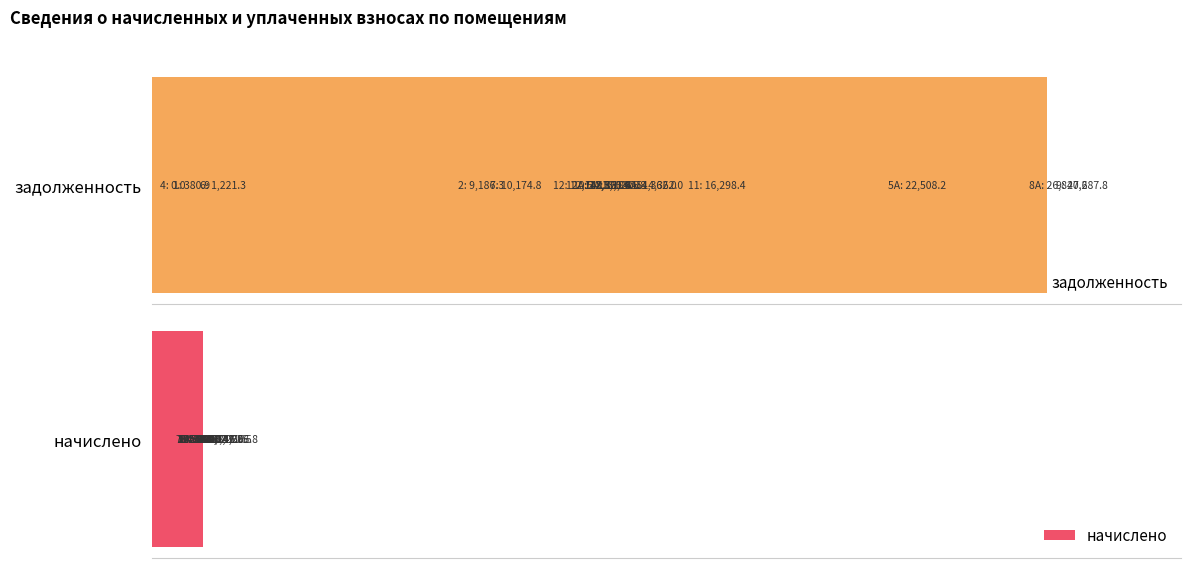

What is the value of the начислено bar at the 7th from the left?

932.1